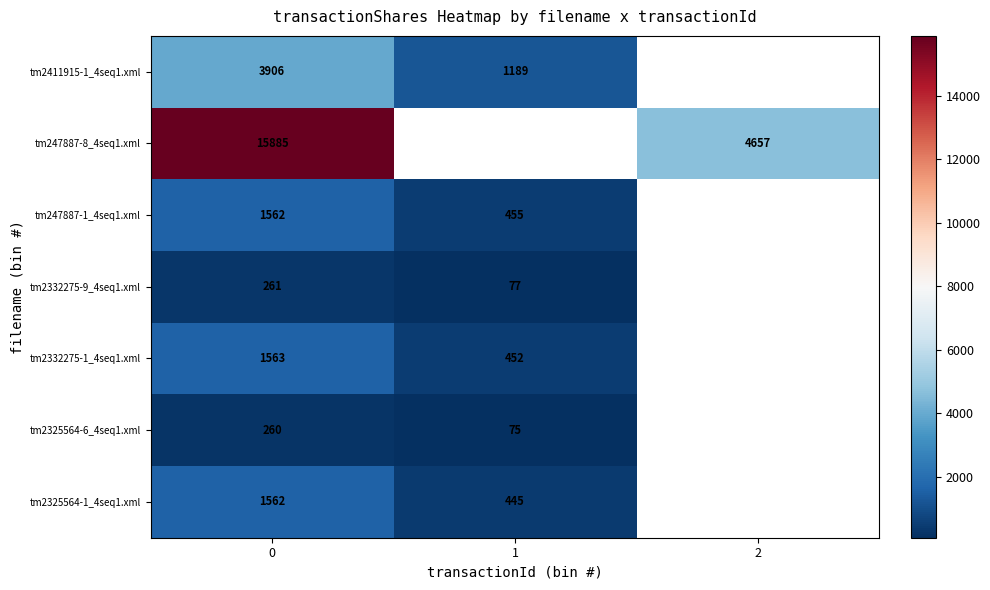

Is it true that tm2325564-1_4seq1.xml equals 1562 at 0?

True